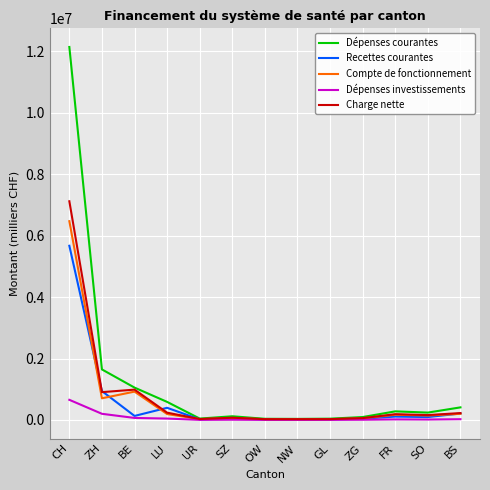

How many series are shown in this chart?

5